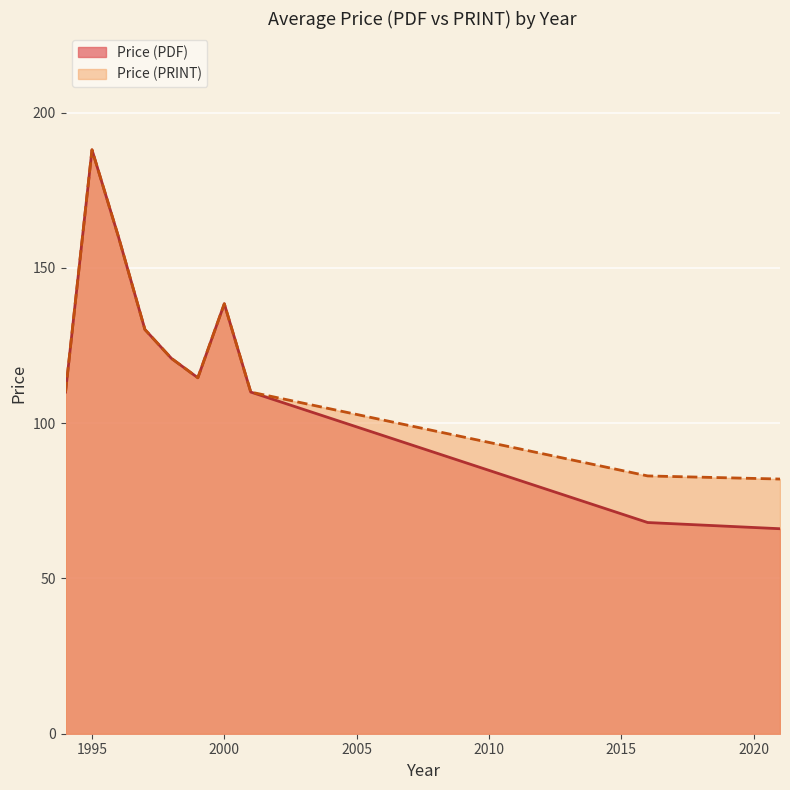

At which category is the sum across all series the highest?

1995